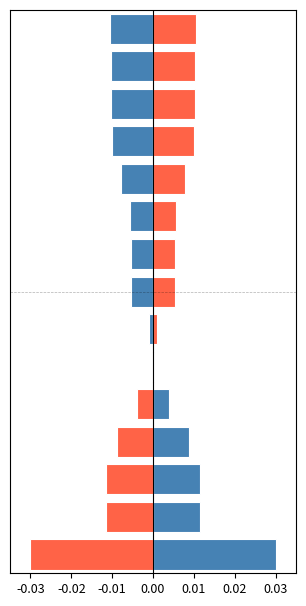

List the series in order of their overall mean, lowest first.

Жиры (below mean), Белки (above mean)